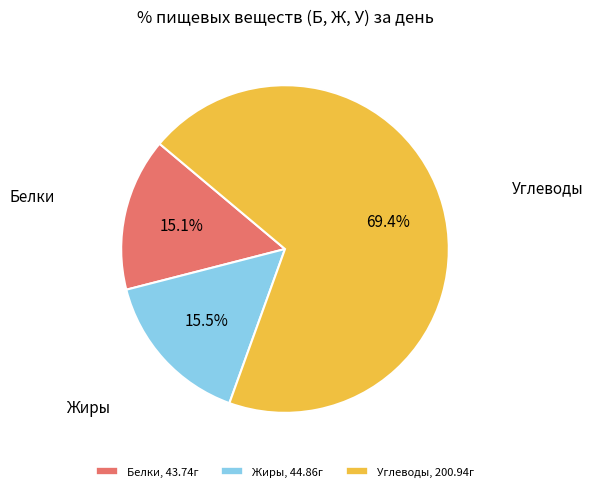

Is the sum of Жиры and Углеводы greater than half?

Yes